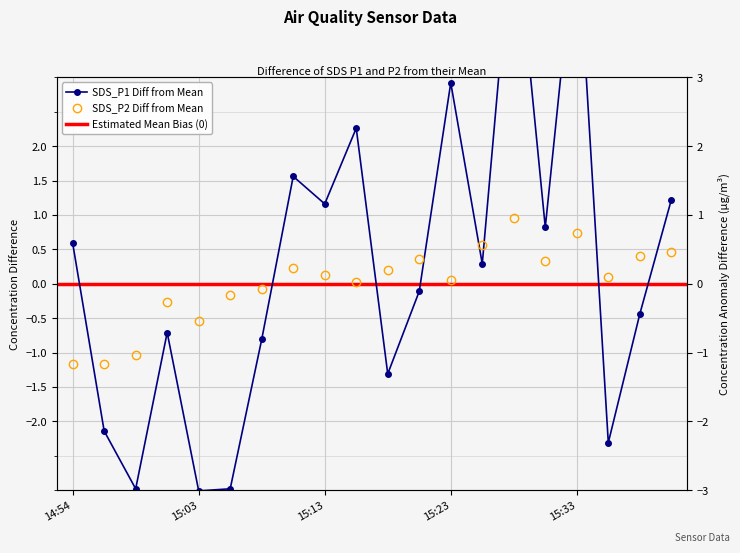

What is the label of the 18th point from the left?

15:35